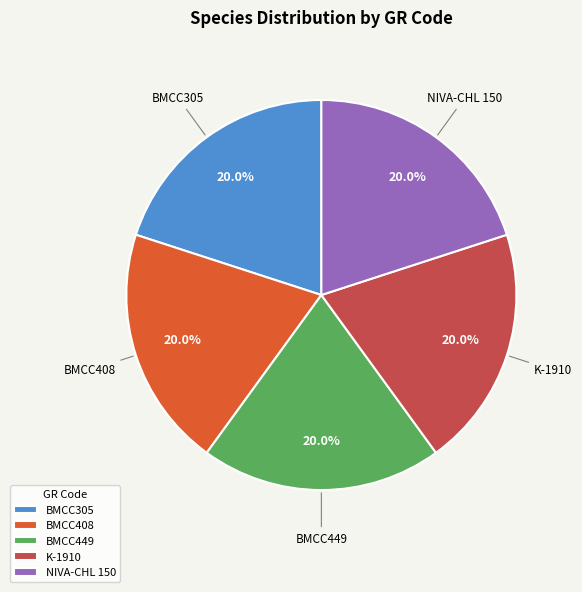

What is the ratio of the value at BMCC408 to the value at BMCC449?

1.0